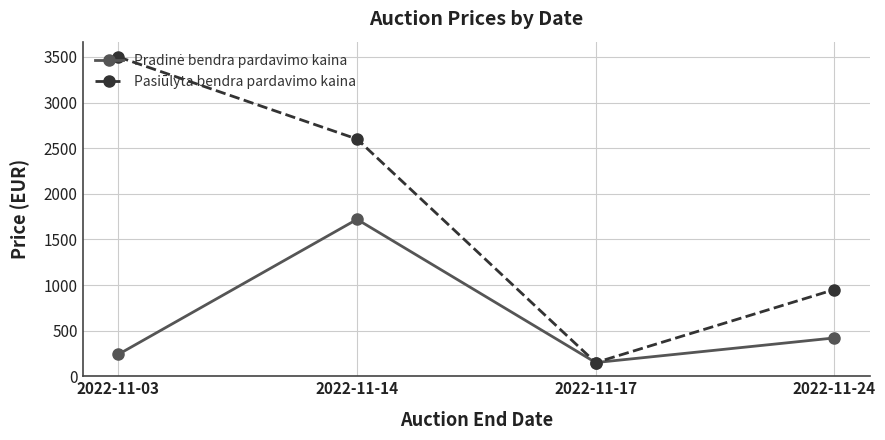

What is the smallest value displayed?

150